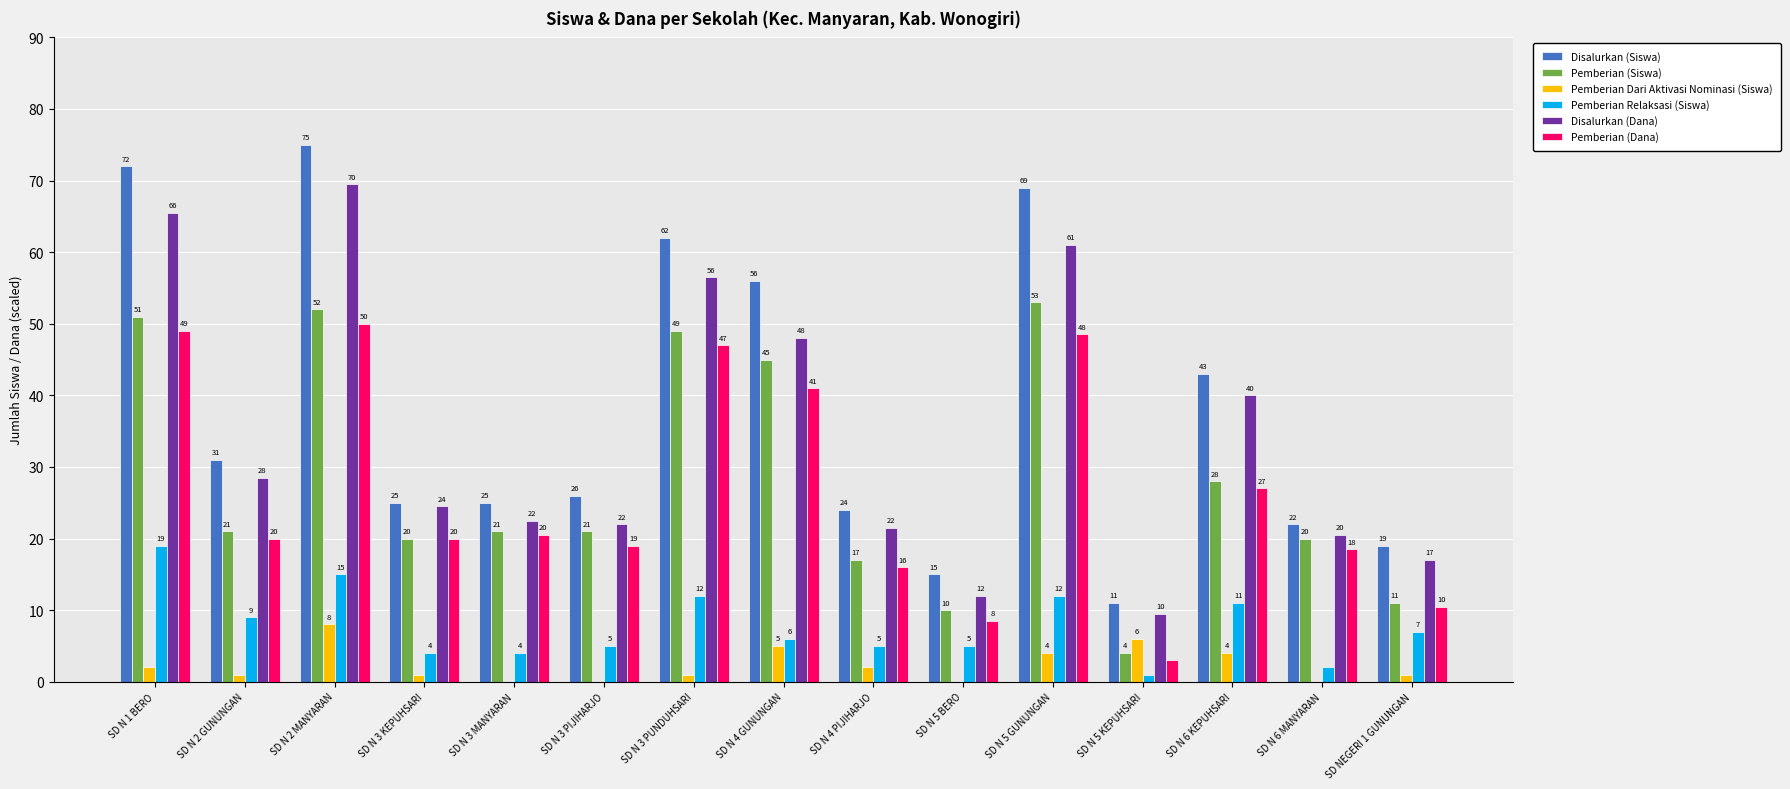

How many groups of bars are there?

15